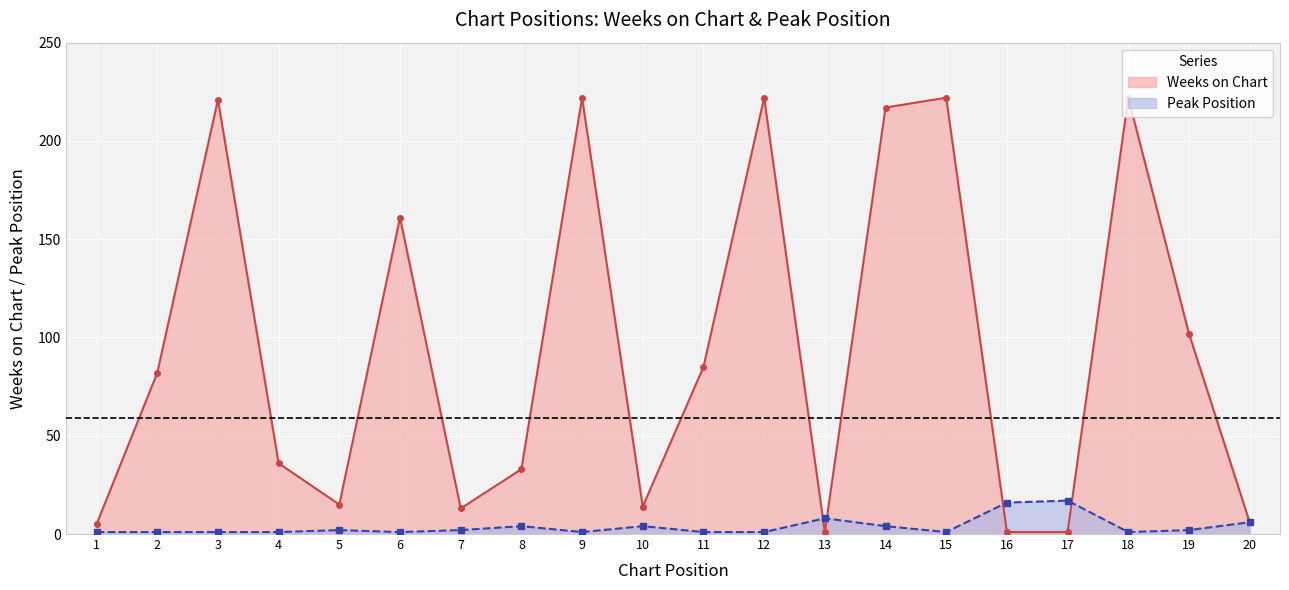

Which series has the largest total across all categories?

Weeks on Chart